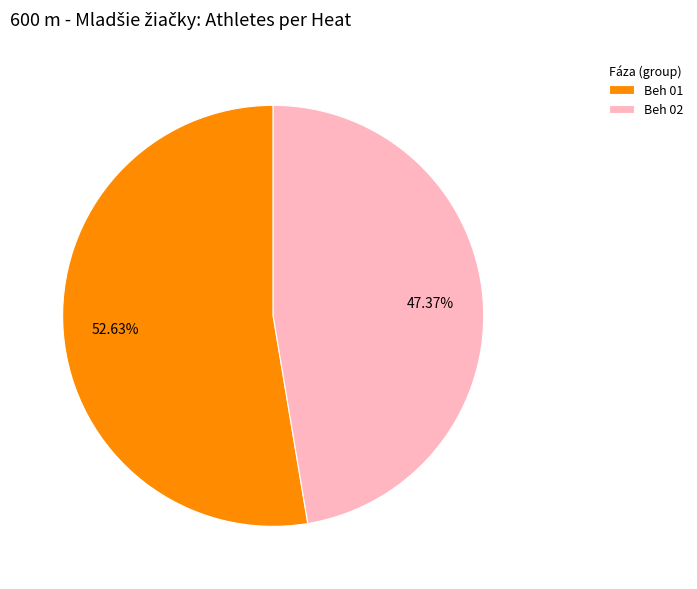

Approximately how many times larger is the value at Beh 02 compared to Beh 01?

0.9